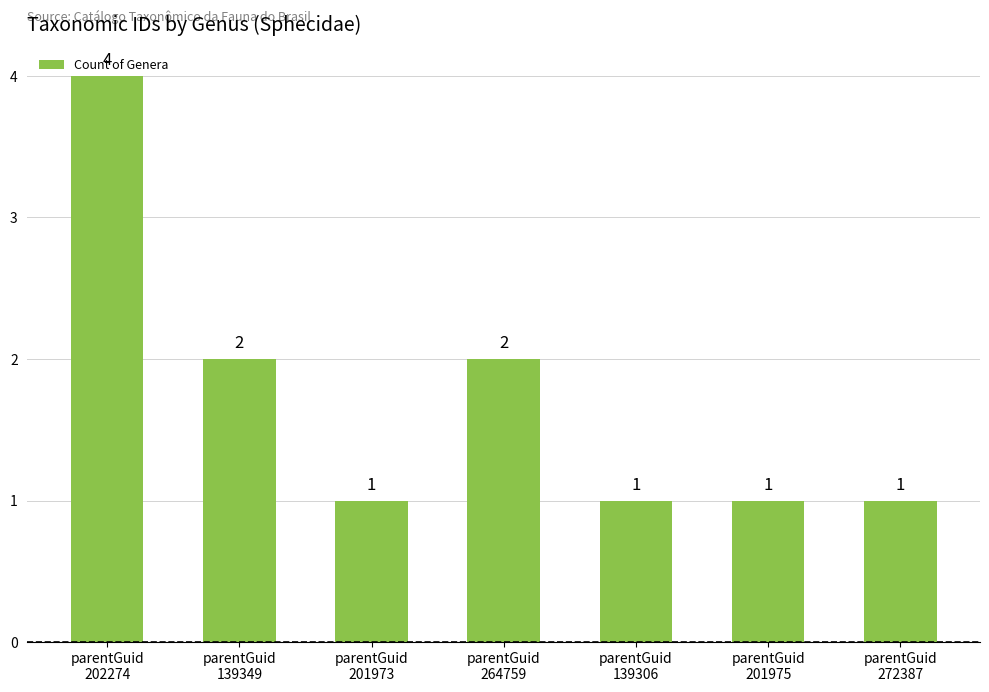

What is the sum of the values at parentGuid
202274 and parentGuid
272387?

5